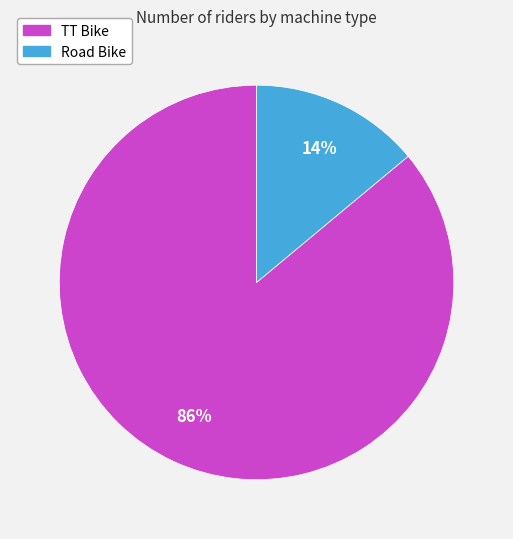

To the nearest percent, what is the difference between the Road Bike and TT Bike slice percentages?

72%